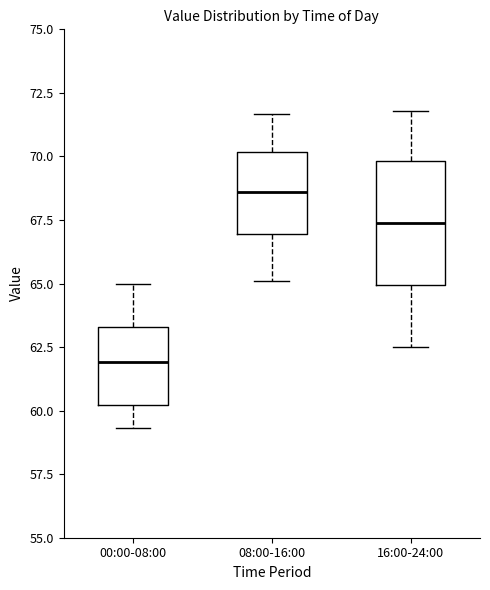

Where is the upper edge of the box for 08:00-16:00 on the y-axis? The values are not printed on the chart, so give them approximately, as read against the axis.

70.0